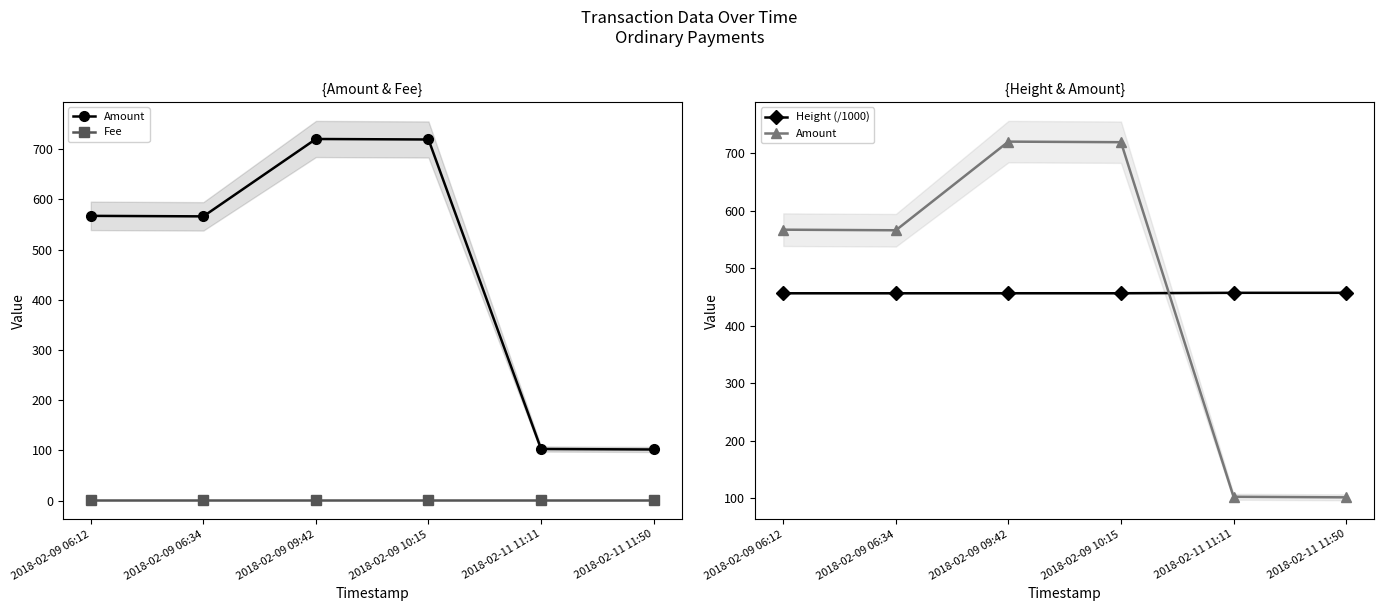

Reading left to right, list all the values displayed in this chart.

Amount: 2018-02-09 06:12=567.0	2018-02-09 06:34=566.0	2018-02-09 09:42=720.0	2018-02-09 10:15=719.0	2018-02-11 11:11=103.0	2018-02-11 11:50=102.0
Fee: 2018-02-09 06:12=1.0	2018-02-09 06:34=1.0	2018-02-09 09:42=1.0	2018-02-09 10:15=1.0	2018-02-11 11:11=1.0	2018-02-11 11:50=1.0
Height (/1000): 2018-02-09 06:12=456.5	2018-02-09 06:34=456.5	2018-02-09 09:42=456.6	2018-02-09 10:15=456.6	2018-02-11 11:11=457.3	2018-02-11 11:50=457.3